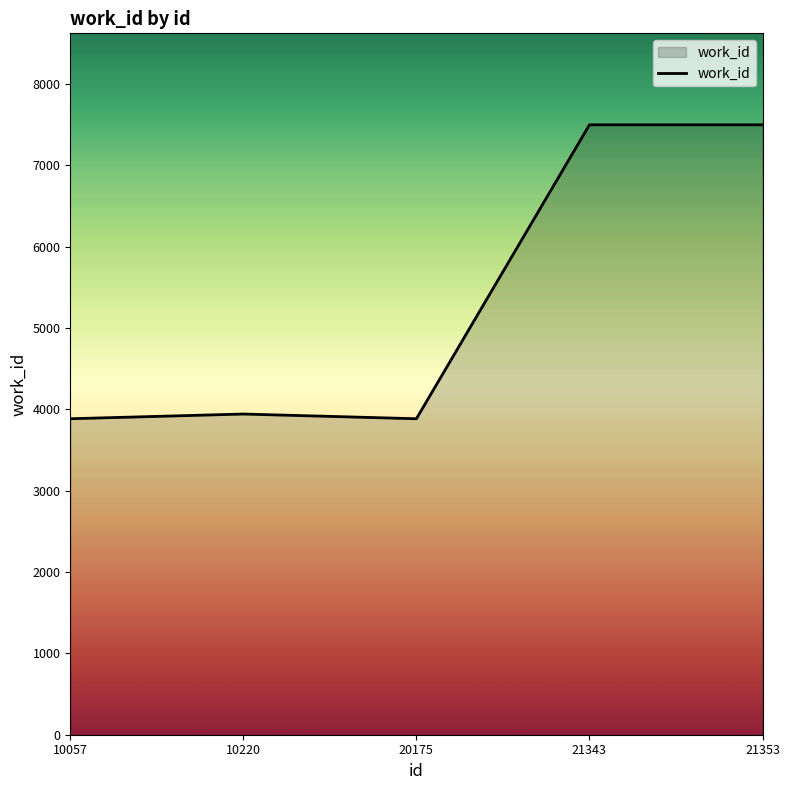

Is it true that the value at 10057 is 5404?

False